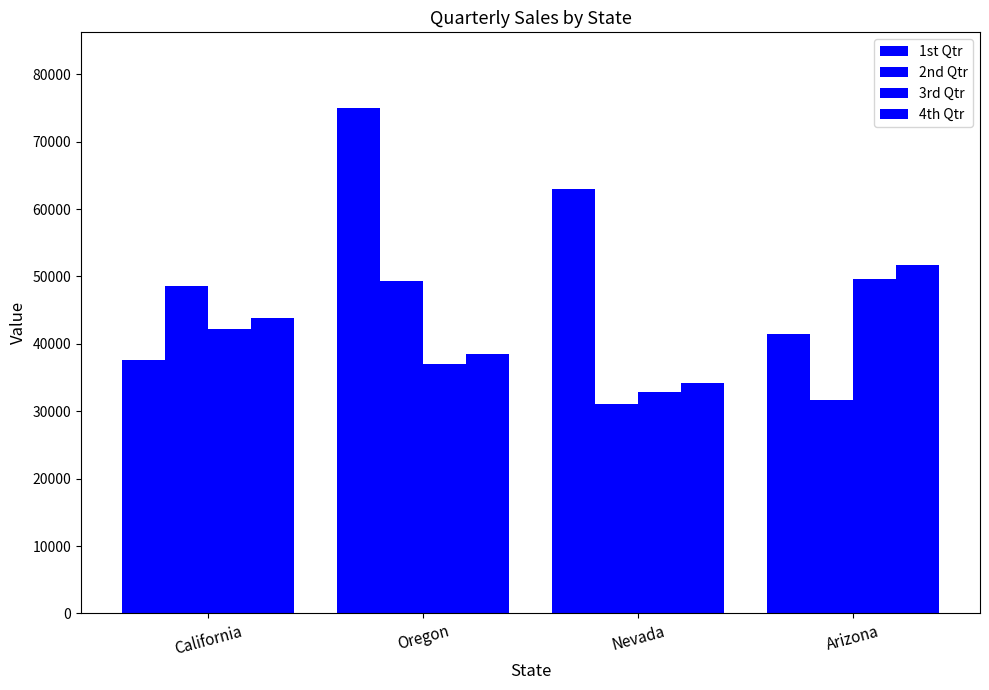

Does the chart contain stacked bars?

No